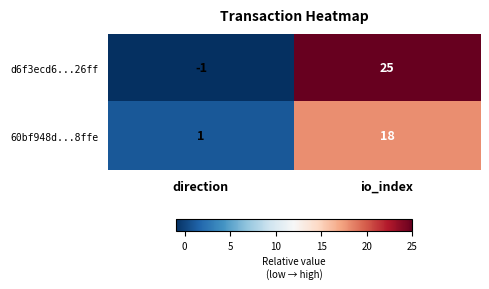

What is the difference between the d6f3ecd6...26ff values at direction and io_index?

26